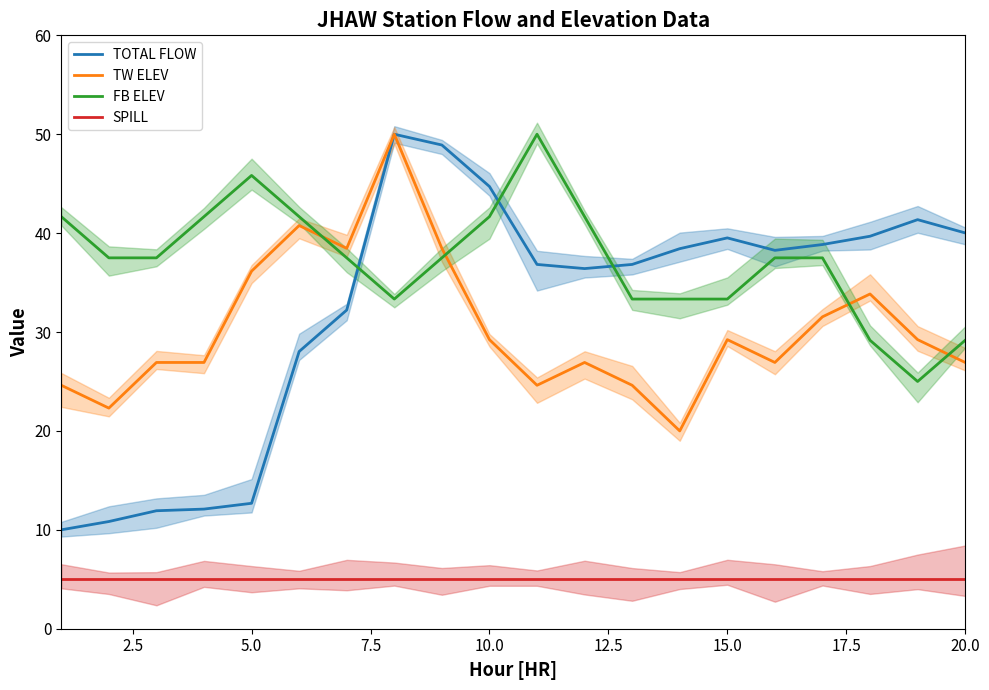

True or false: FB ELEV and SPILL intersect in this chart.

False